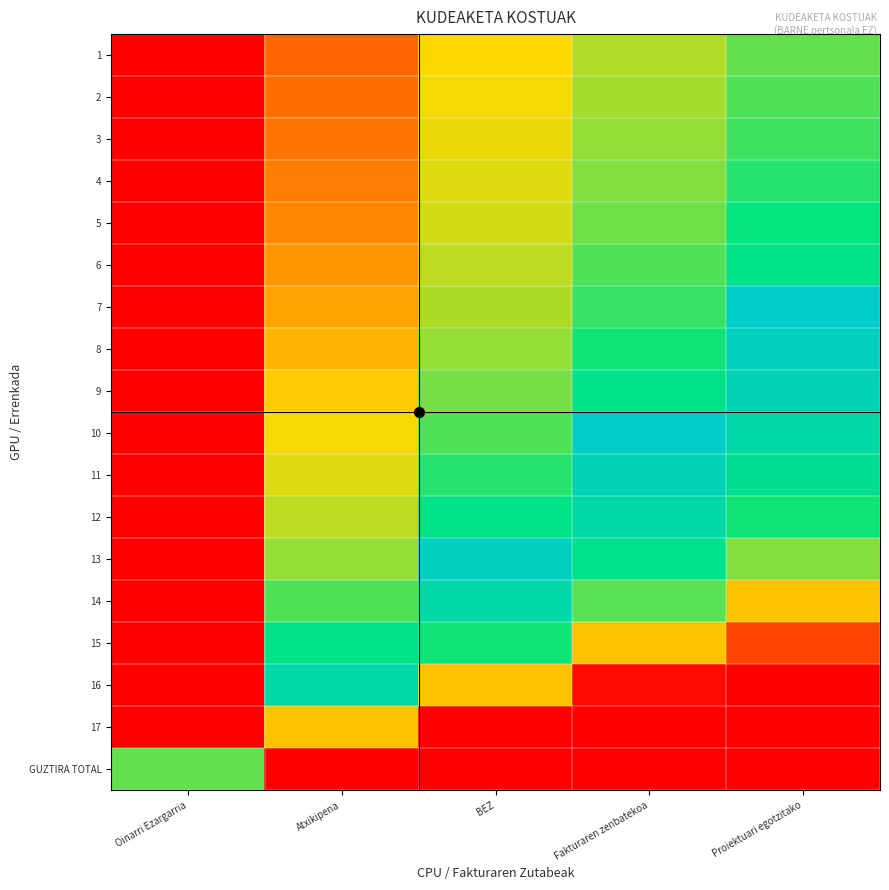

Reading left to right, list all the values displayed in this chart.

1: Oinarri Ezargarria=0.0	Atxikipena=0.3	BEZ=0.5	Fakturaren zenbatekoa=0.6	Proiektuari egotzitako=0.7
2: Oinarri Ezargarria=0.0	Atxikipena=0.3	BEZ=0.5	Fakturaren zenbatekoa=0.6	Proiektuari egotzitako=0.7
3: Oinarri Ezargarria=0.0	Atxikipena=0.3	BEZ=0.5	Fakturaren zenbatekoa=0.6	Proiektuari egotzitako=0.7
4: Oinarri Ezargarria=0.0	Atxikipena=0.3	BEZ=0.5	Fakturaren zenbatekoa=0.6	Proiektuari egotzitako=0.7
5: Oinarri Ezargarria=0.0	Atxikipena=0.3	BEZ=0.5	Fakturaren zenbatekoa=0.6	Proiektuari egotzitako=0.7
6: Oinarri Ezargarria=0.0	Atxikipena=0.4	BEZ=0.6	Fakturaren zenbatekoa=0.7	Proiektuari egotzitako=0.8
7: Oinarri Ezargarria=0.0	Atxikipena=0.4	BEZ=0.6	Fakturaren zenbatekoa=0.7	Proiektuari egotzitako=1.0
8: Oinarri Ezargarria=0.0	Atxikipena=0.4	BEZ=0.6	Fakturaren zenbatekoa=0.7	Proiektuari egotzitako=1.0
9: Oinarri Ezargarria=0.0	Atxikipena=0.5	BEZ=0.6	Fakturaren zenbatekoa=0.8	Proiektuari egotzitako=0.9
10: Oinarri Ezargarria=0.0	Atxikipena=0.5	BEZ=0.7	Fakturaren zenbatekoa=1.0	Proiektuari egotzitako=0.9
11: Oinarri Ezargarria=0.0	Atxikipena=0.5	BEZ=0.7	Fakturaren zenbatekoa=0.9	Proiektuari egotzitako=0.8
12: Oinarri Ezargarria=0.0	Atxikipena=0.6	BEZ=0.8	Fakturaren zenbatekoa=0.9	Proiektuari egotzitako=0.7
13: Oinarri Ezargarria=0.0	Atxikipena=0.6	BEZ=1.0	Fakturaren zenbatekoa=0.8	Proiektuari egotzitako=0.6
14: Oinarri Ezargarria=0.0	Atxikipena=0.7	BEZ=0.9	Fakturaren zenbatekoa=0.7	Proiektuari egotzitako=0.5
15: Oinarri Ezargarria=0.0	Atxikipena=0.8	BEZ=0.7	Fakturaren zenbatekoa=0.5	Proiektuari egotzitako=0.2
16: Oinarri Ezargarria=0.0	Atxikipena=0.9	BEZ=0.5	Fakturaren zenbatekoa=0.0	Proiektuari egotzitako=0.0
17: Oinarri Ezargarria=0.0	Atxikipena=0.5	BEZ=0.0	Fakturaren zenbatekoa=0.0	Proiektuari egotzitako=0.0
GUZTIRA TOTAL: Oinarri Ezargarria=0.7	Atxikipena=0.0	BEZ=0.0	Fakturaren zenbatekoa=0.0	Proiektuari egotzitako=0.0